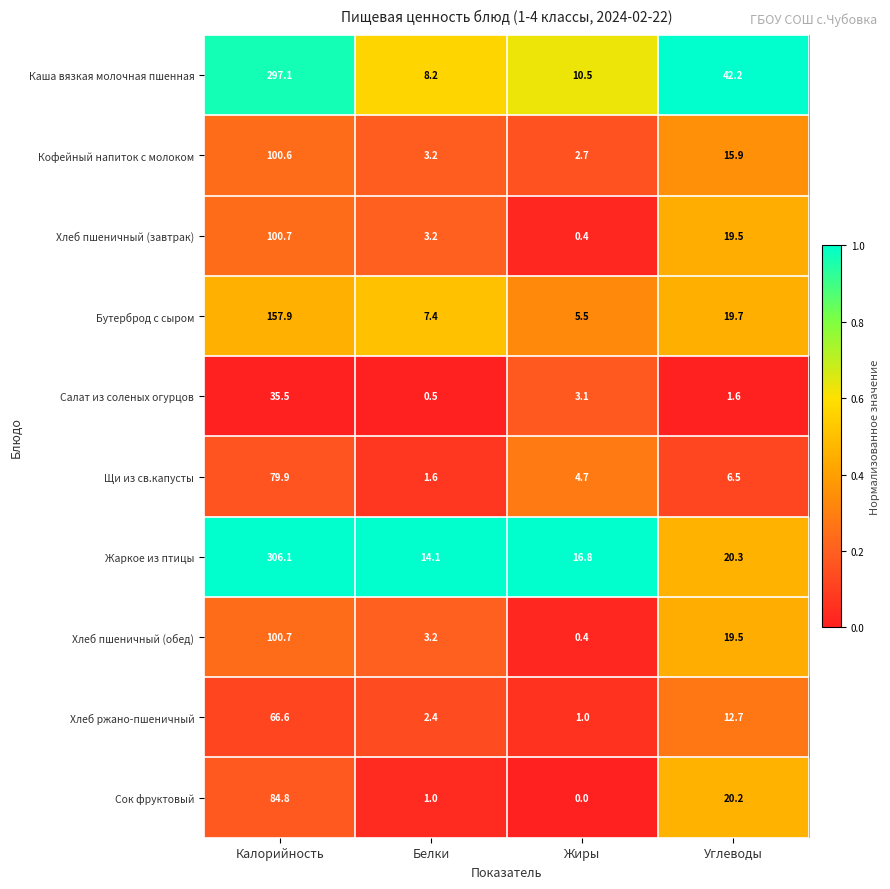

Which series has the widest spread of values?

Жаркое из птицы